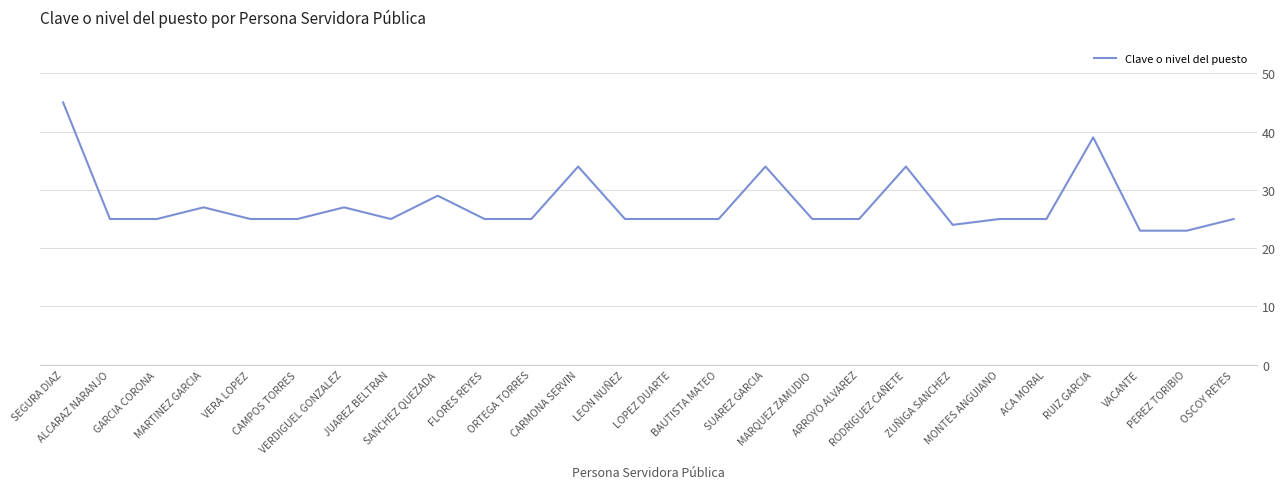

At which category does the data reach its first local peak?

MARTINEZ GARCIA